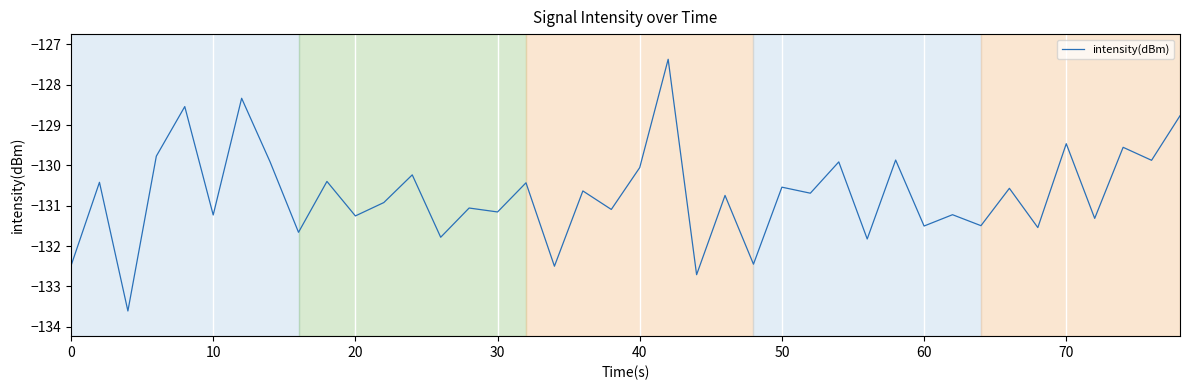

True or false: the data has more than 1 interior local peaks.

True